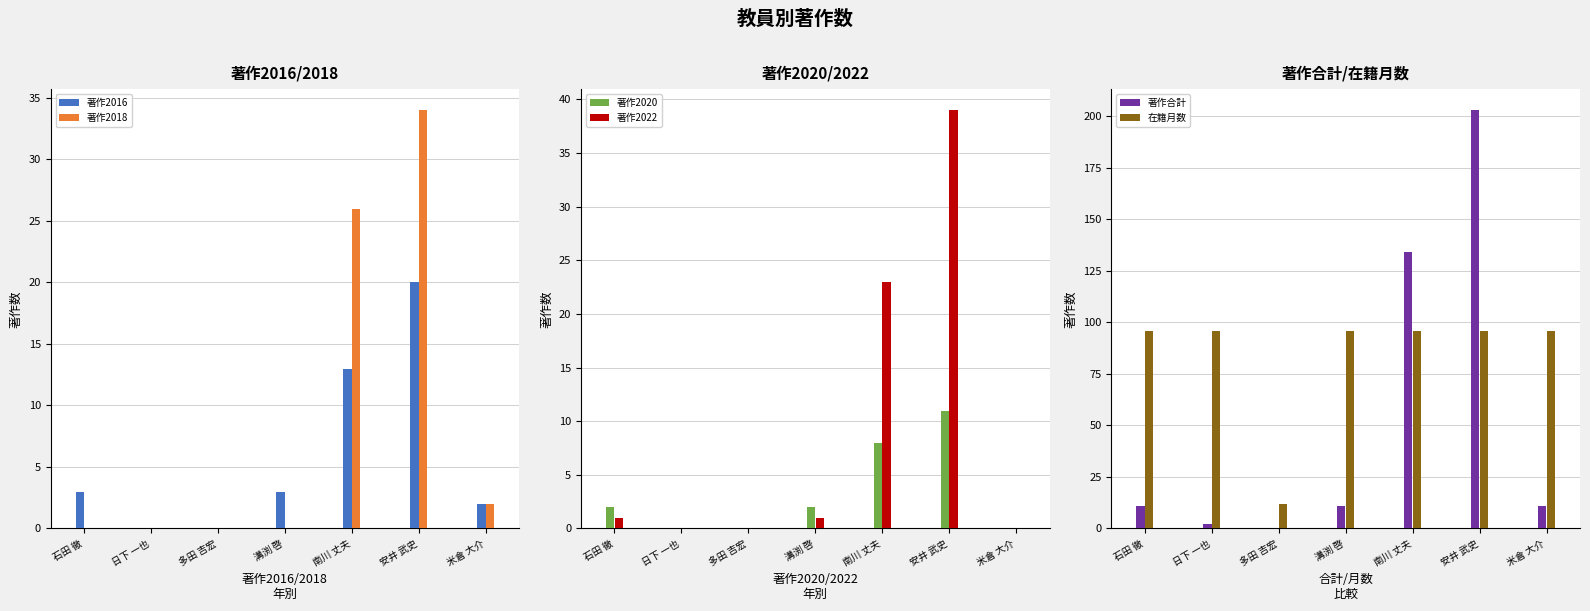

What are all the series names shown in the legend?

著作2016, 著作2018, 著作2020, 著作2022, 著作合計, 在籍月数